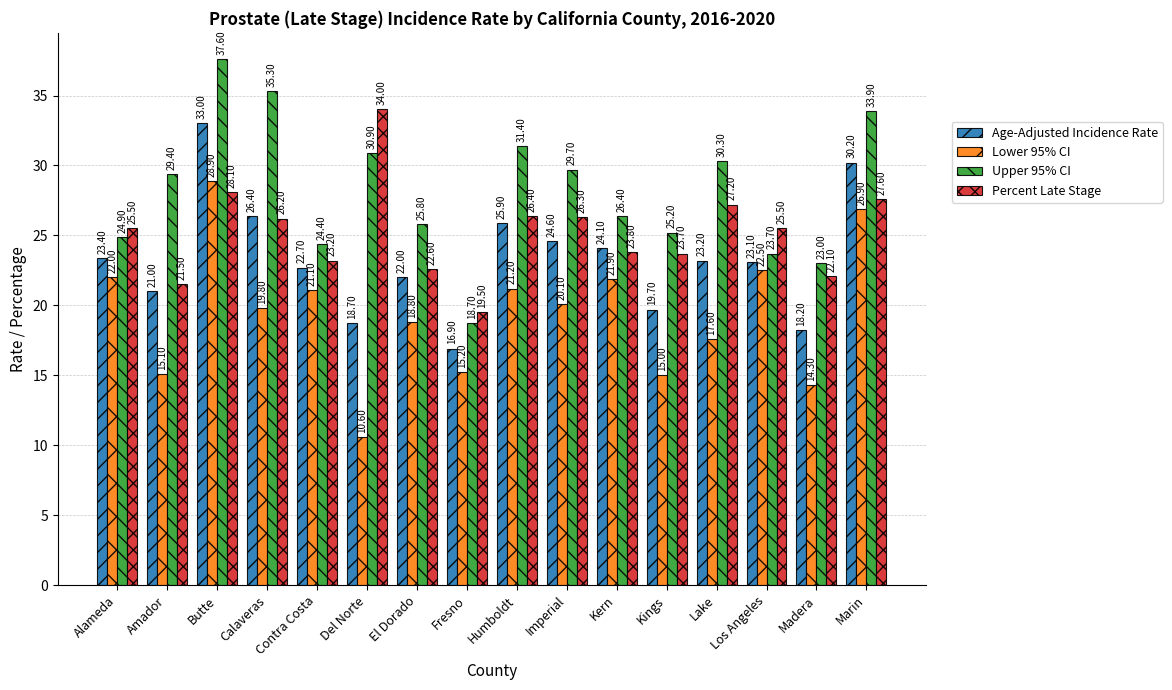

How many bars are there in each group?

4